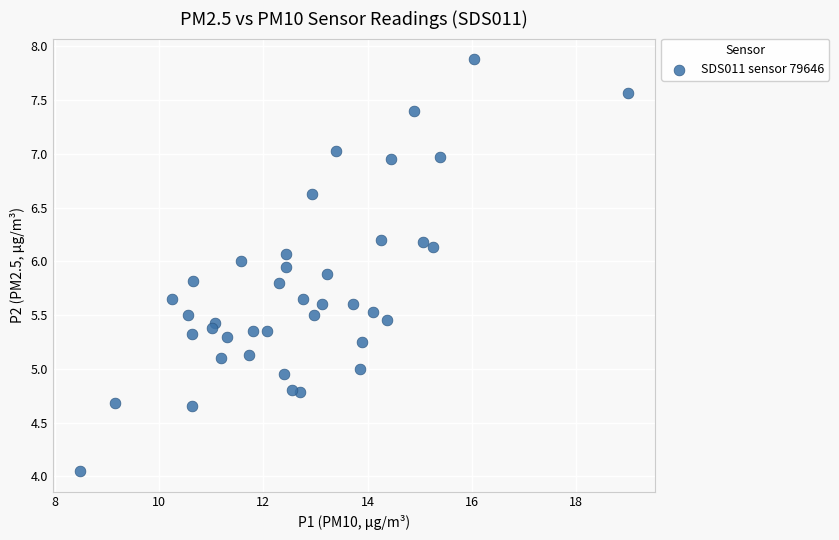

What is the range of X values (max minus min)?

10.5